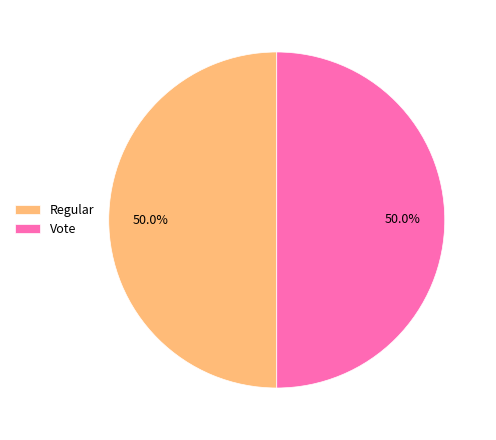

What is the ratio of the value at Regular to the value at Vote?

1.0